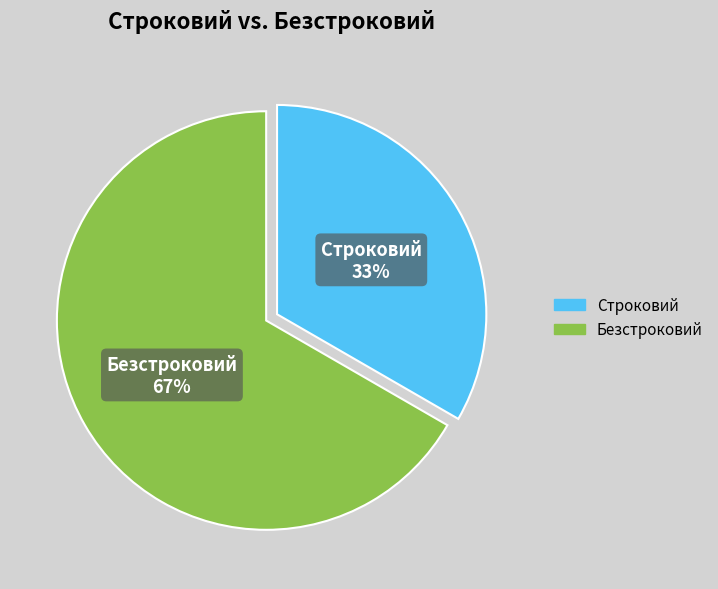

True or false: Строковий accounts for 33% of the total.

True